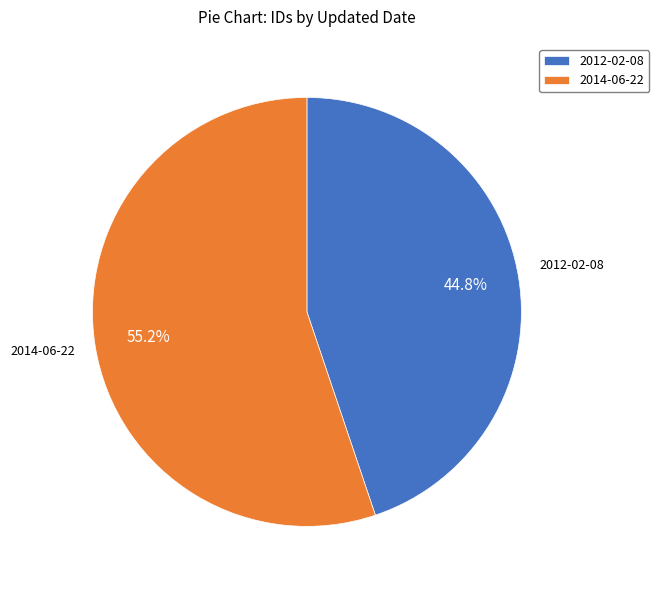

Is it true that 2012-02-08 is 45% of the pie?

True